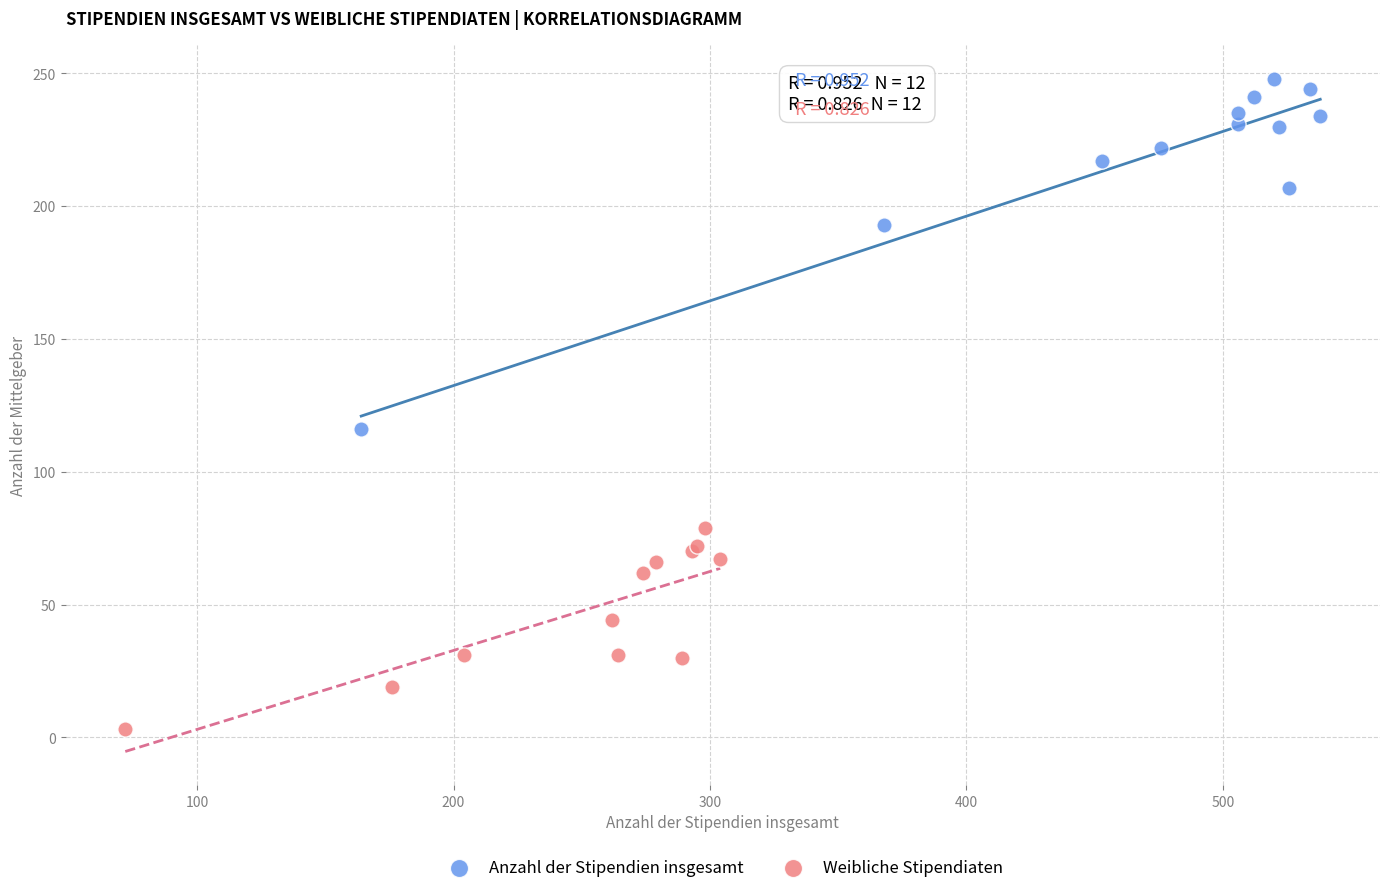

Which series reaches the minimum Y coordinate?

Weibliche Stipendiaten